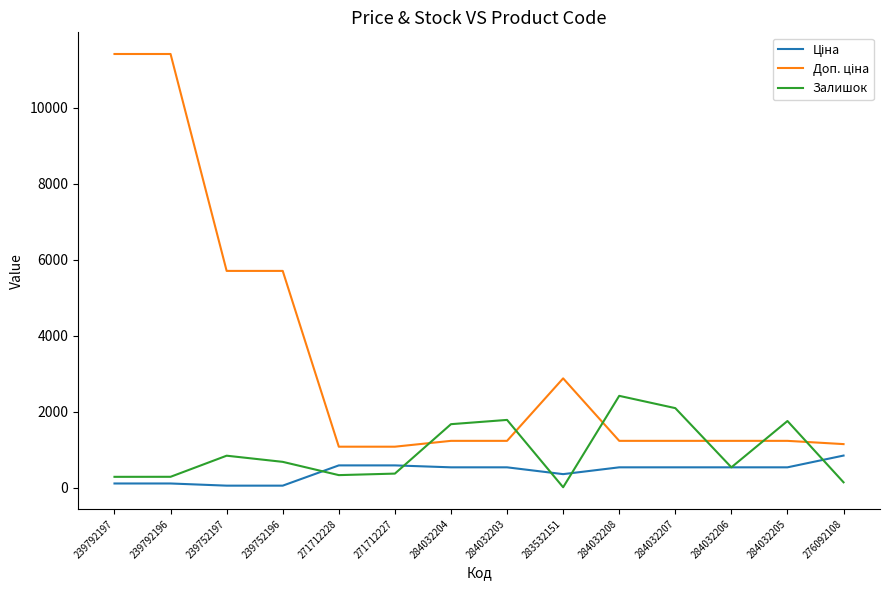

Between 271712228 and 284032207, which series saw the biggest shift?

Залишок